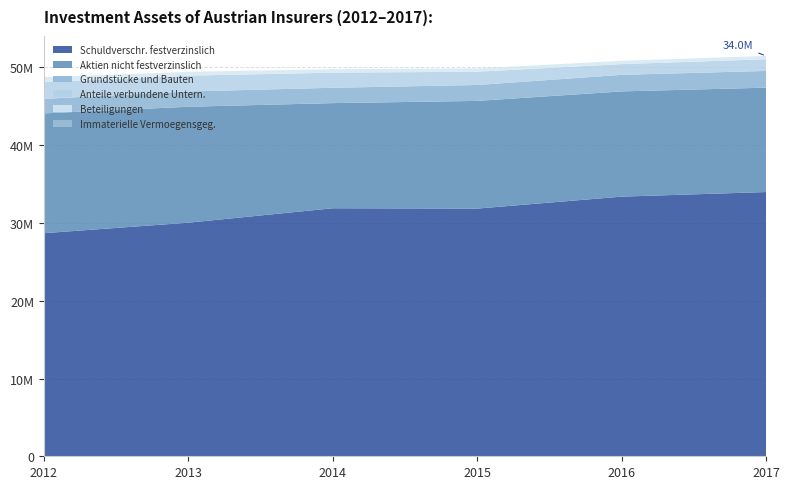

Reading right to left, transcribe all the data shown in this chart.

Schuldverschr. festverzinslich: 2017=33975123	2016=33384376	2015=31846600	2014=31888853	2013=30033558	2012=28682548
Aktien nicht festverzinslich: 2017=13419726	2016=13530582	2015=13846798	2014=13519677	2013=14906816	2012=15406016
Grundstücke und Bauten: 2017=2152832	2016=2130672	2015=2043489	2014=1973497	2013=1965791	2012=1869704
Anteile verbundene Untern.: 2017=1500843	2016=1376229	2015=1709343	2014=1940315	2013=2027958	2012=2143242
Beteiligungen: 2017=414408	2016=412796	2015=413439	2014=428076	2013=476175	2012=628348
Immaterielle Vermoegensgeg.: 2017=7601	2016=5339	2015=5259	2014=8003	2013=8746	2012=4929